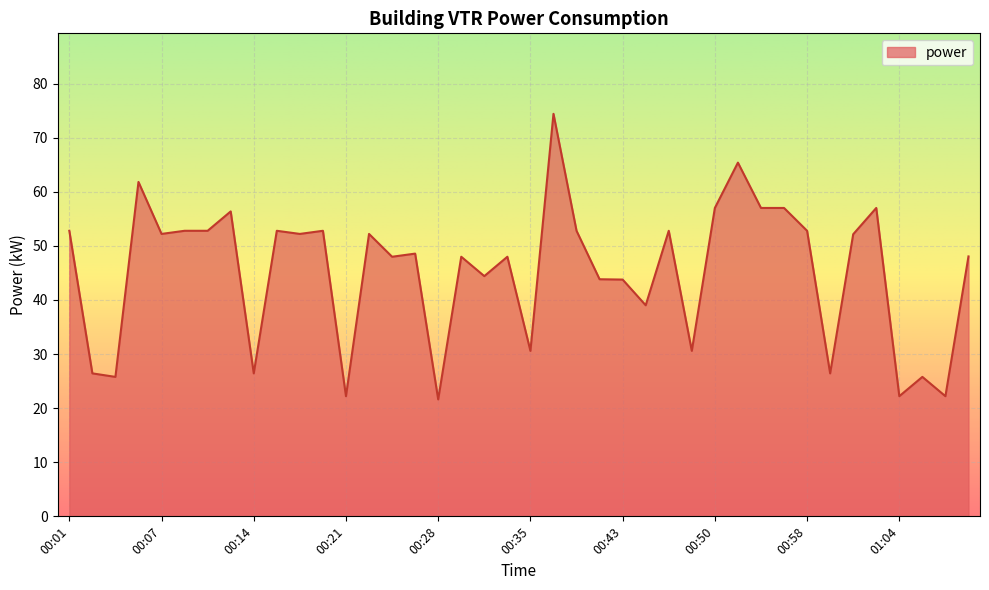

What is the greatest value displayed?

74.4